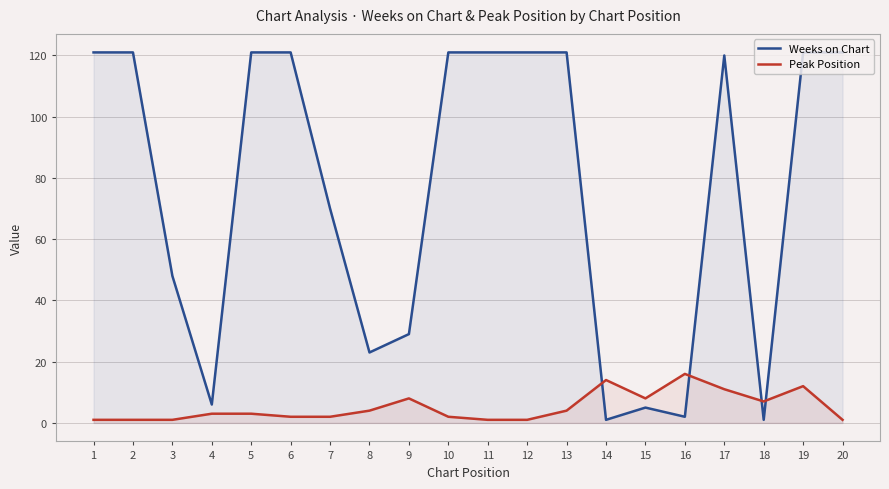

How many interior local valleys does the Peak Position series have?

2